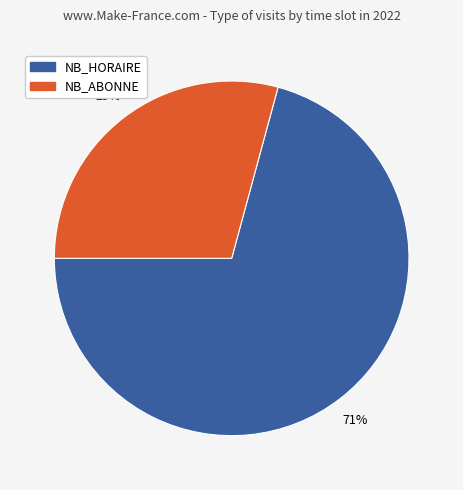

Which category accounts for the majority?

NB_HORAIRE